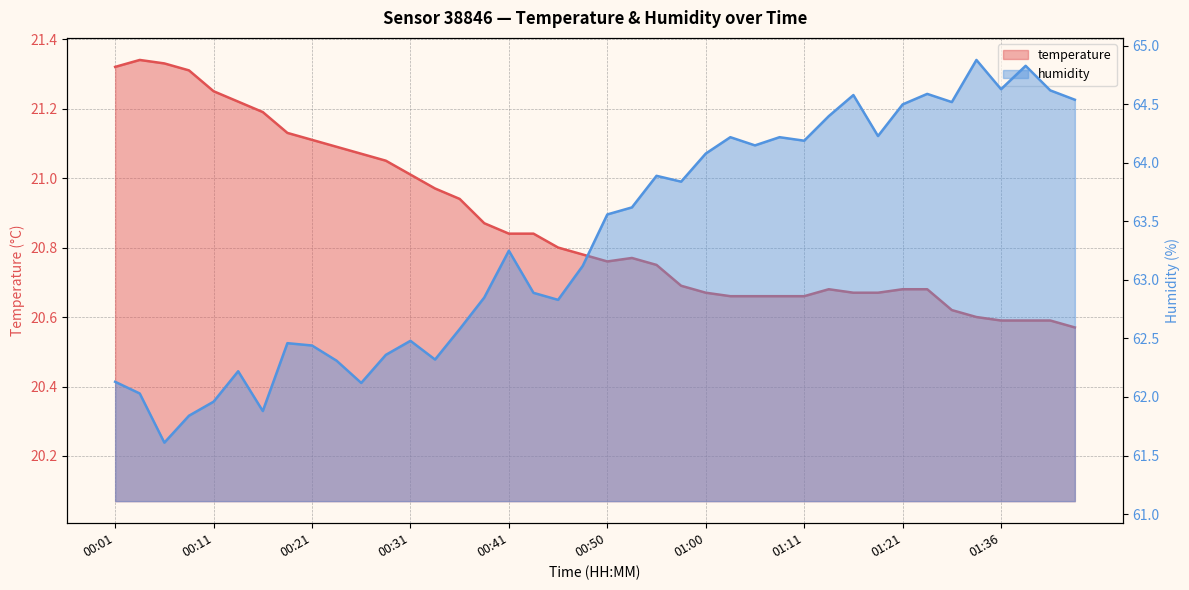

What is the minimum value shown in the chart?

20.6